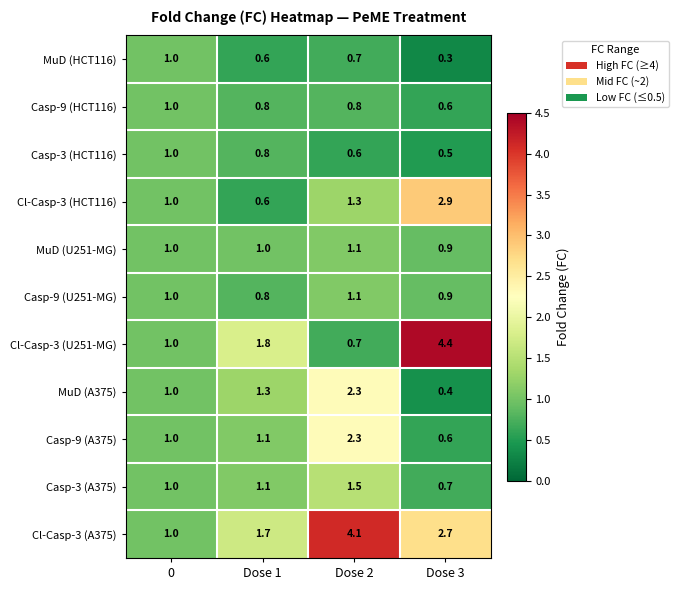

What is the average value of the Cl-Casp-3 (A375) series?

2.4